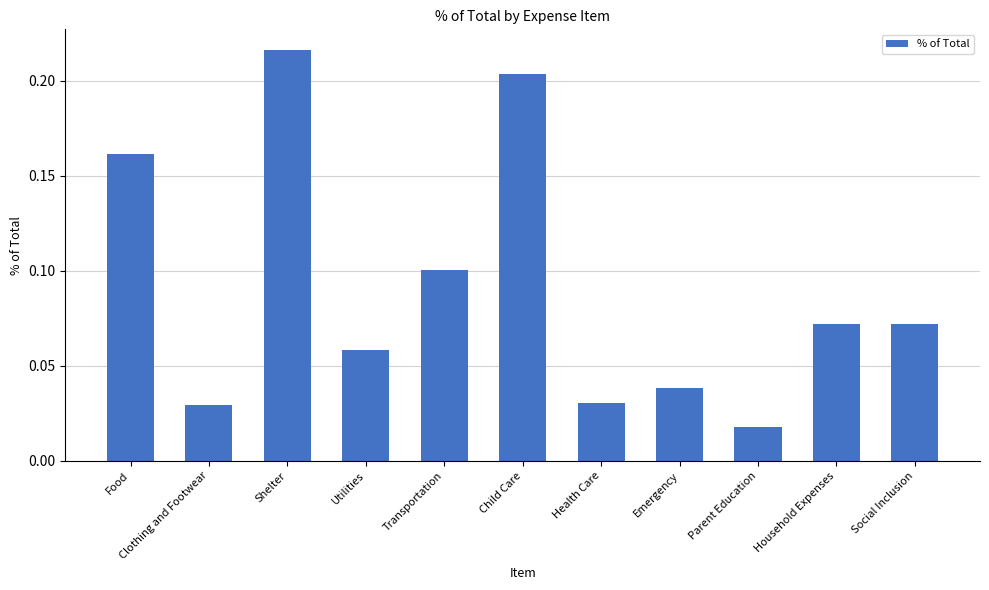

The chart shows a value of 0.1 at Utilities. True or false?

True